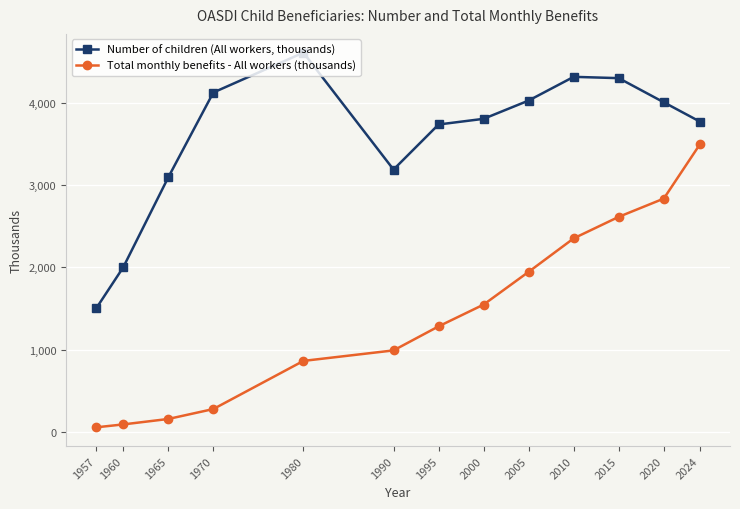

What is the difference between the maximum and minimum values in the Number of children (All workers, thousands) series?

3104.4